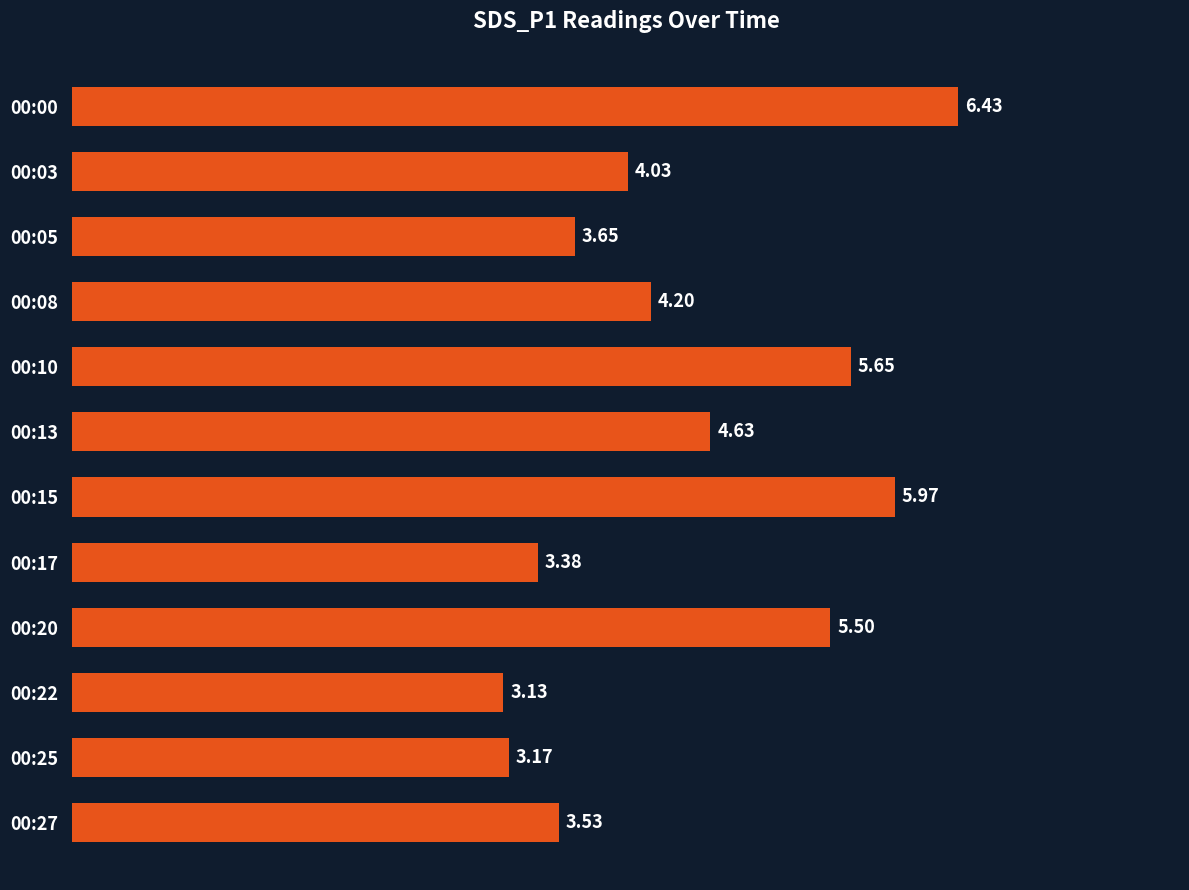

Rank the categories by value from highest to lowest.

00:00, 00:15, 00:10, 00:20, 00:13, 00:08, 00:03, 00:05, 00:27, 00:17, 00:25, 00:22